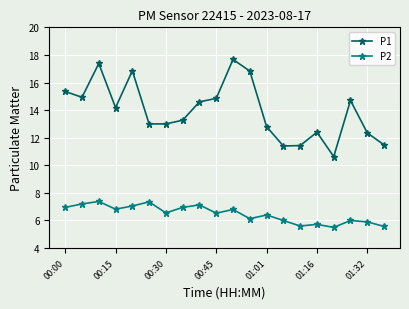

What is the greatest value displayed?

17.7